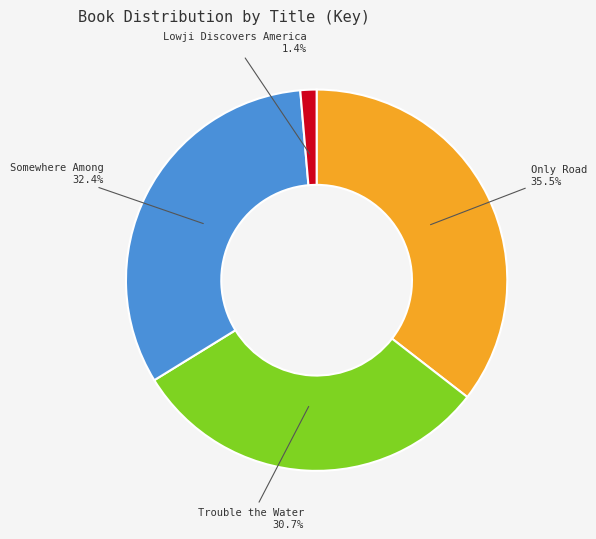

To the nearest percent, what percentage of the pie is Trouble the Water?

31%